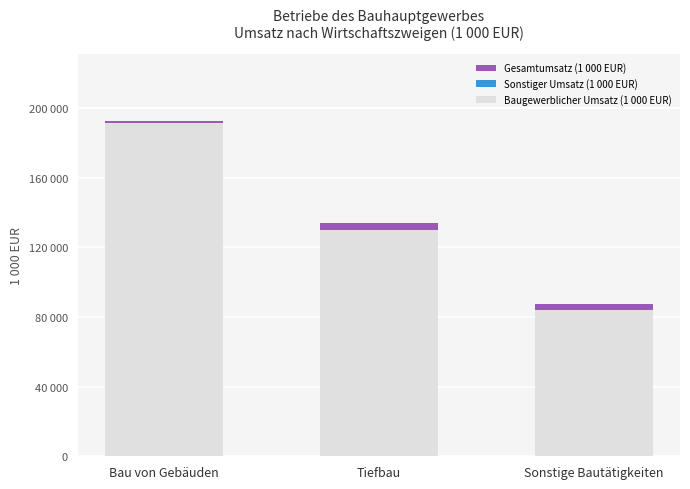

Reading left to right, extract all data points from this chart.

Gesamtumsatz (1 000 EUR): 192749	134077	87570
Sonstiger Umsatz (1 000 EUR): 1384	4262	3398
Baugewerblicher Umsatz (1 000 EUR): 191365	129815	84172